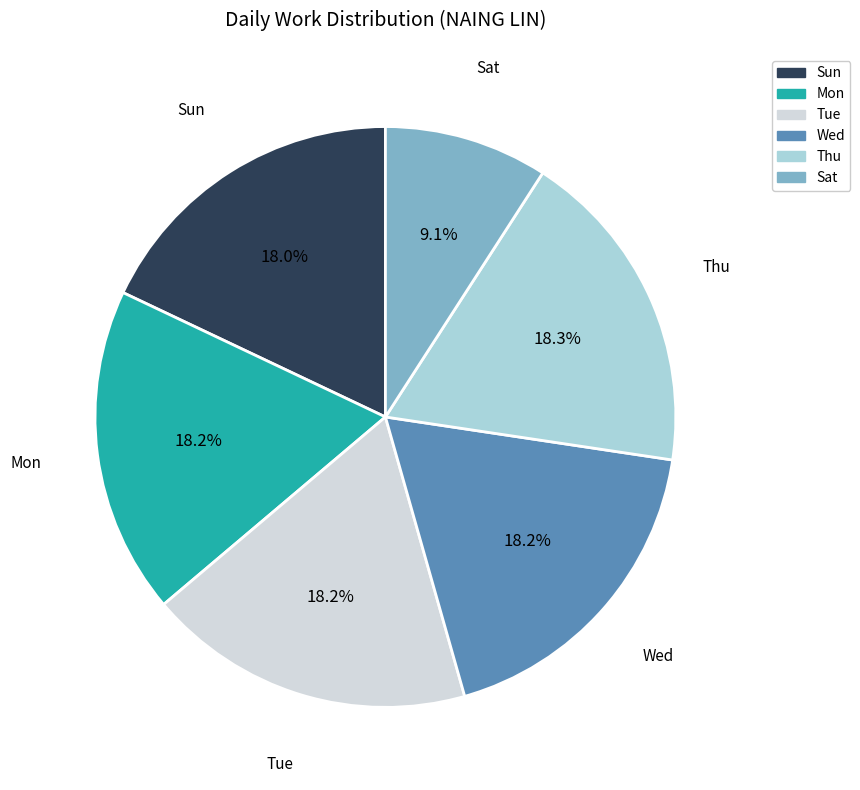

True or false: Thu accounts for 12% of the total.

False